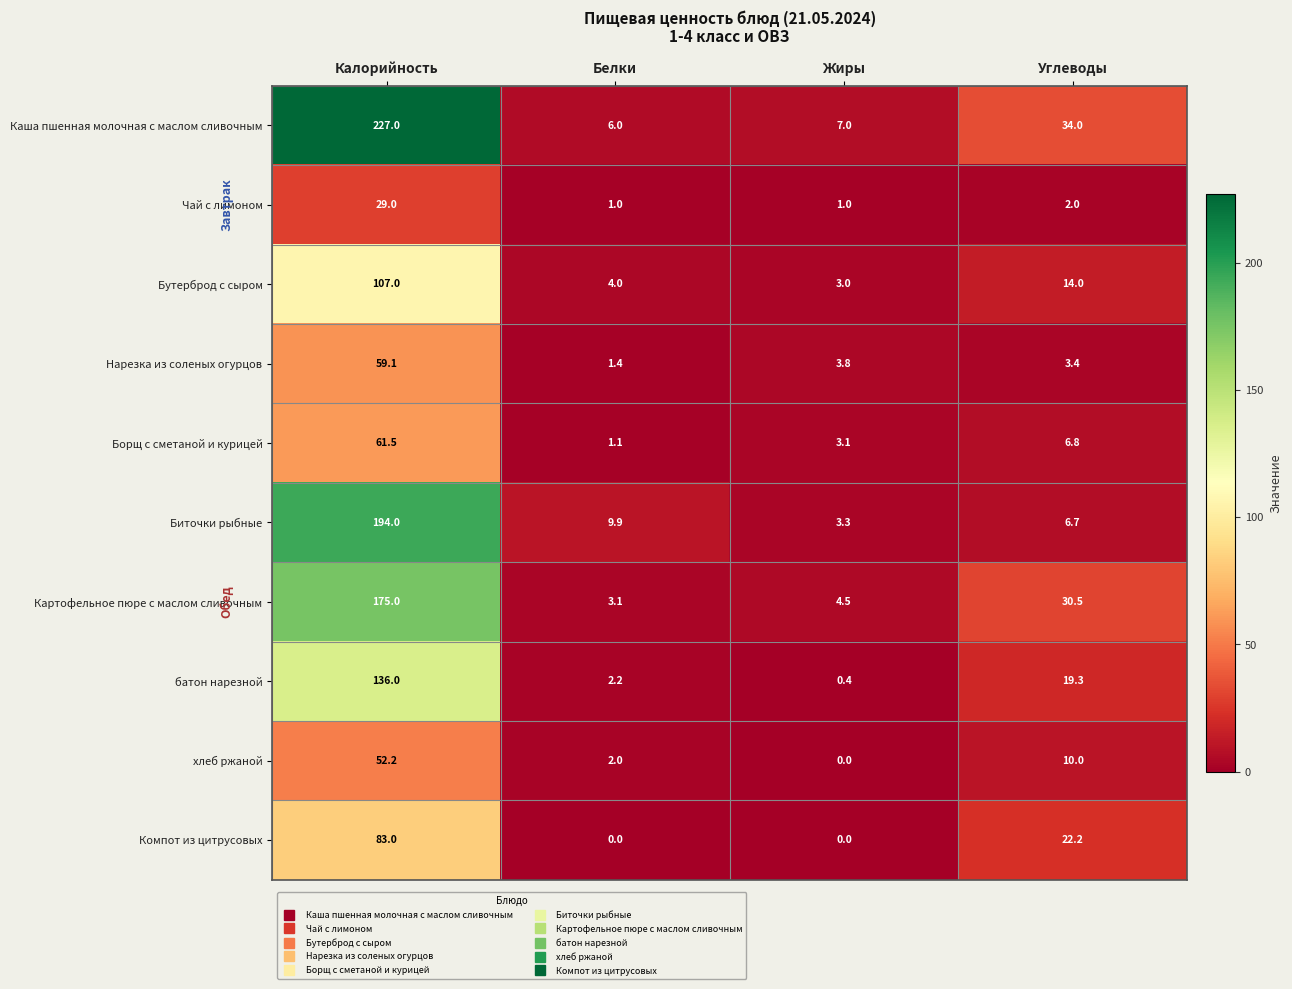

Which series has the largest total across all categories?

Каша пшенная молочная с маслом сливочным